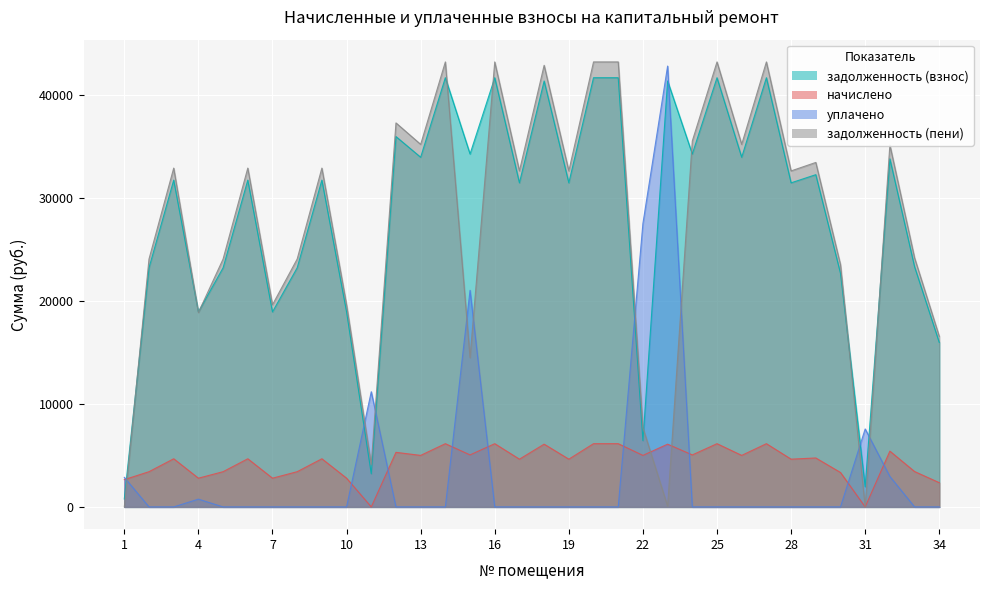

What is the highest value of the уплачено series?

42849.6